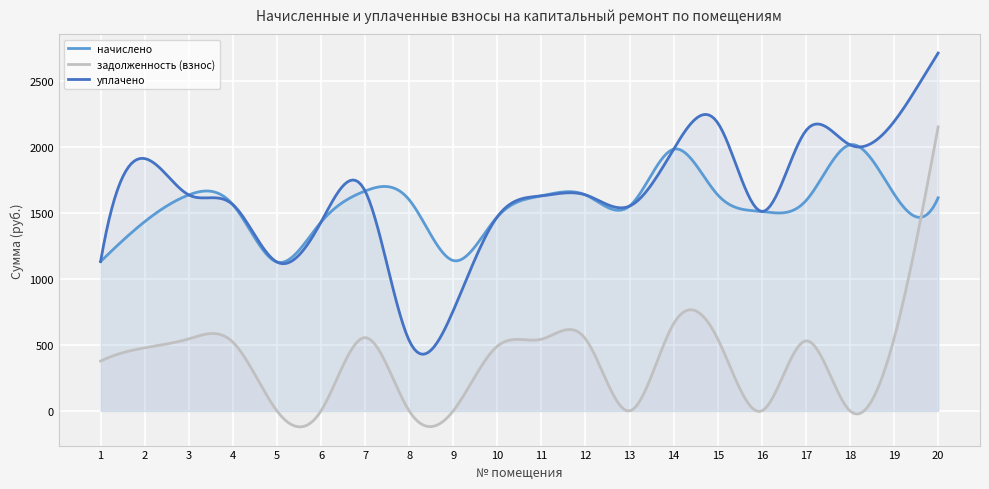

At how many categories does at least one series exceed 1366?

17